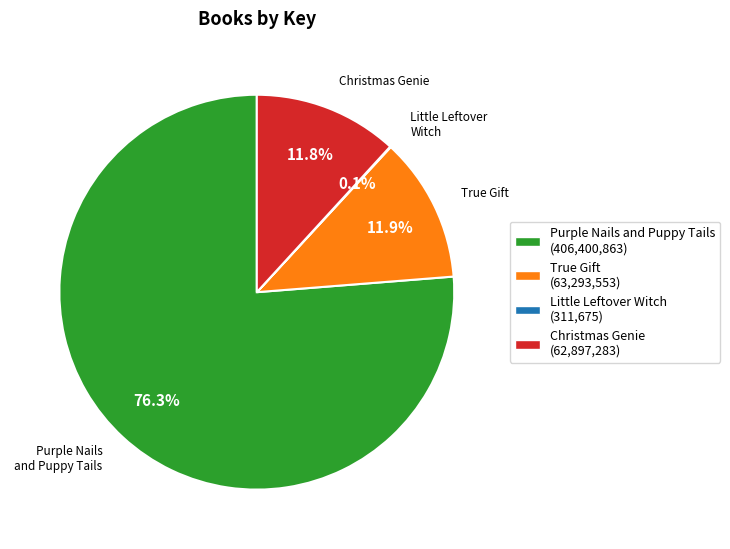

Which slice is the largest?

Purple Nails and Puppy Tails